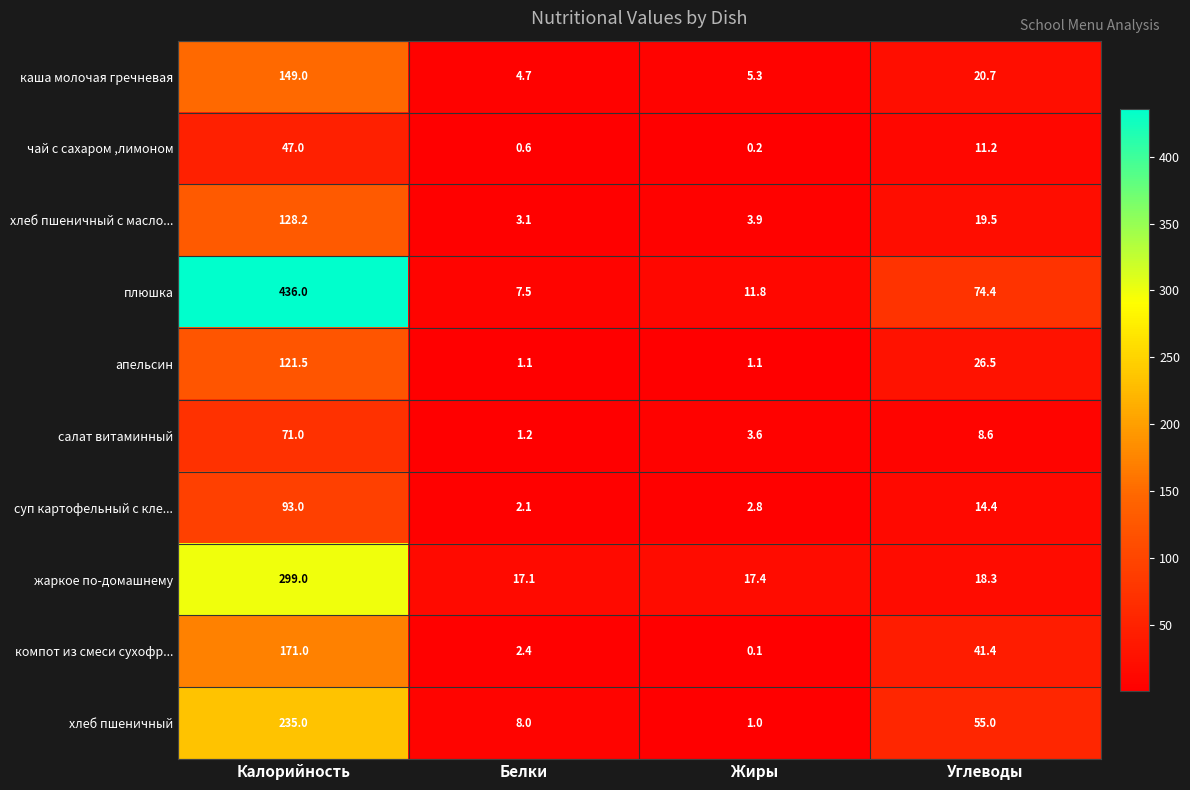

Which series changed the most between Белки and Жиры?

хлеб пшеничный